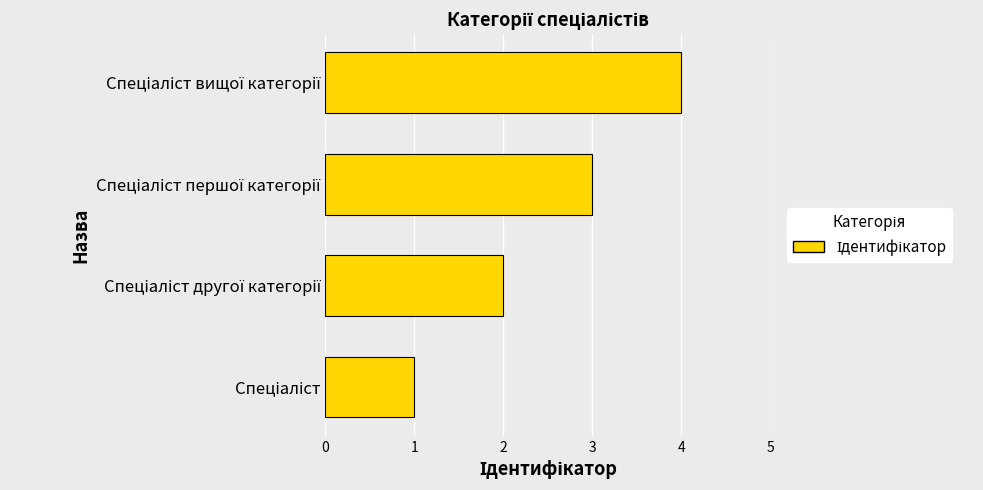

What is the sum of all values?

10